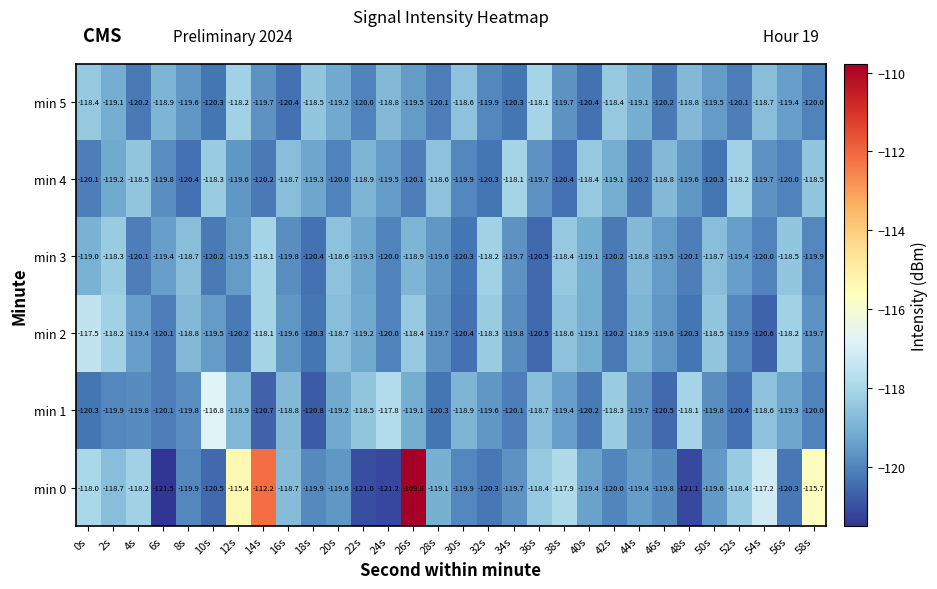

How many data points does each series have?

30